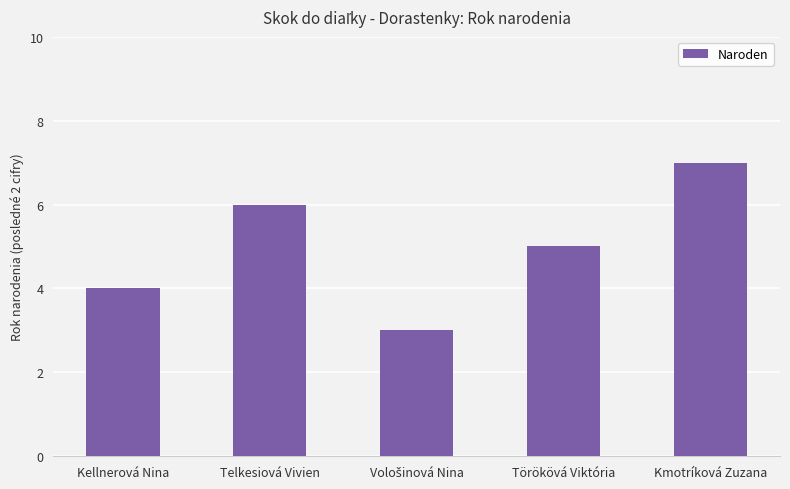

True or false: the data shows 7 at Kmotríková Zuzana.

True